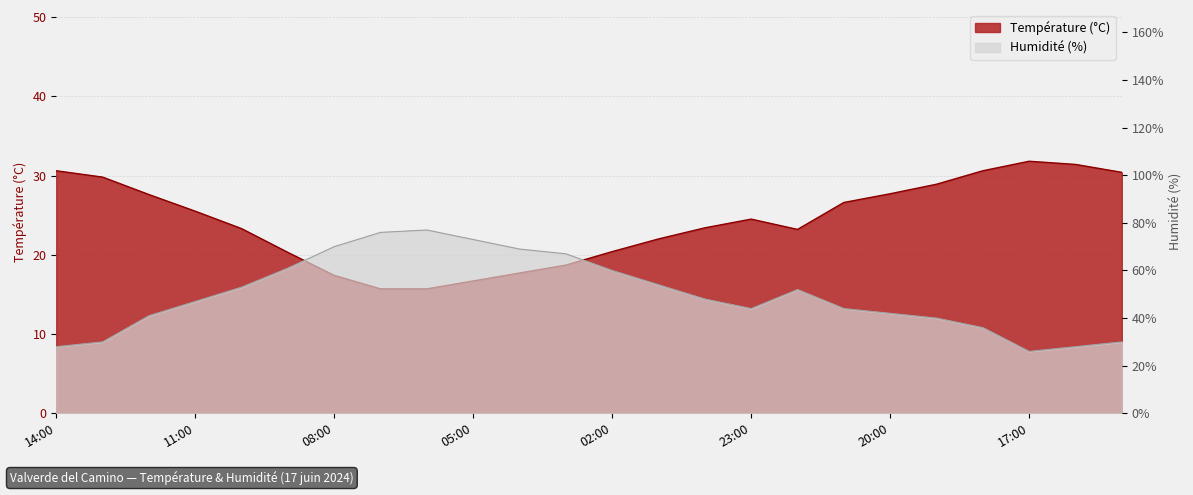

What position from the left is 19:00?

20